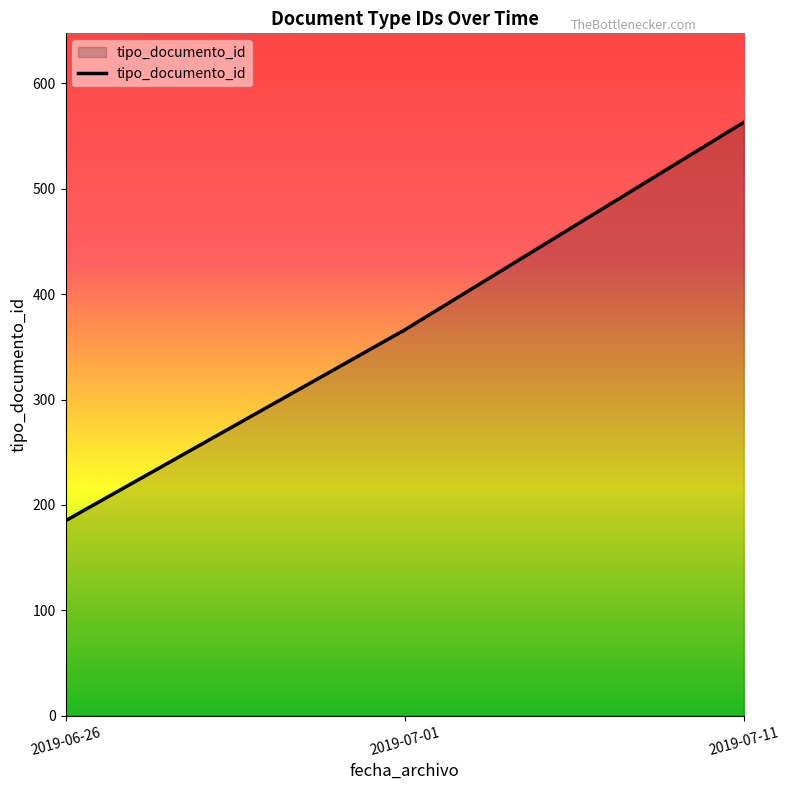

What is the average value?

371